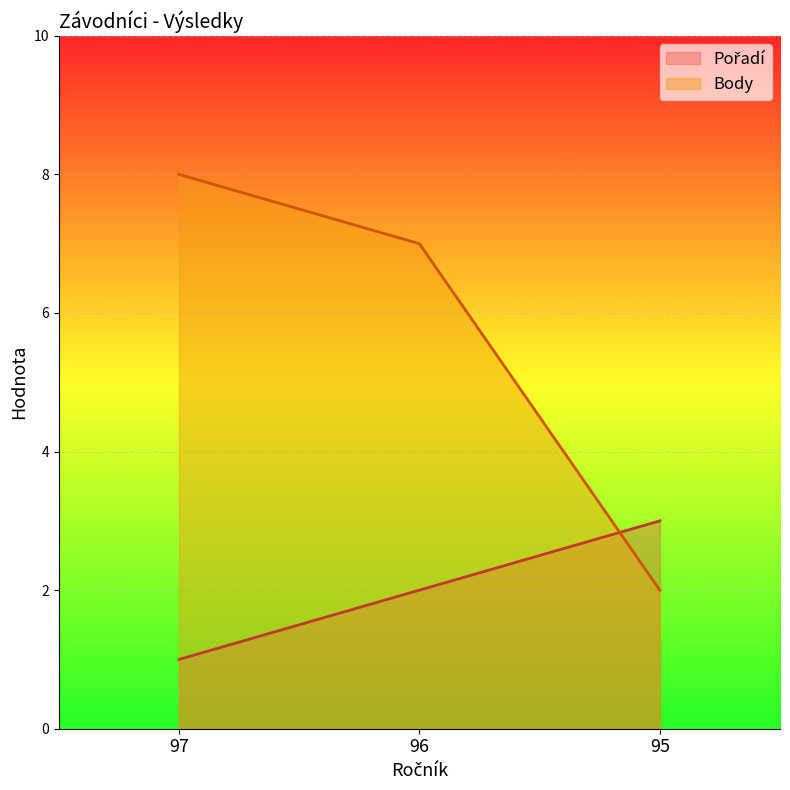

Reading left to right, what are all the values shown in this chart?

Pořadí: 97=1	96=2	95=3
Body: 97=8	96=7	95=2